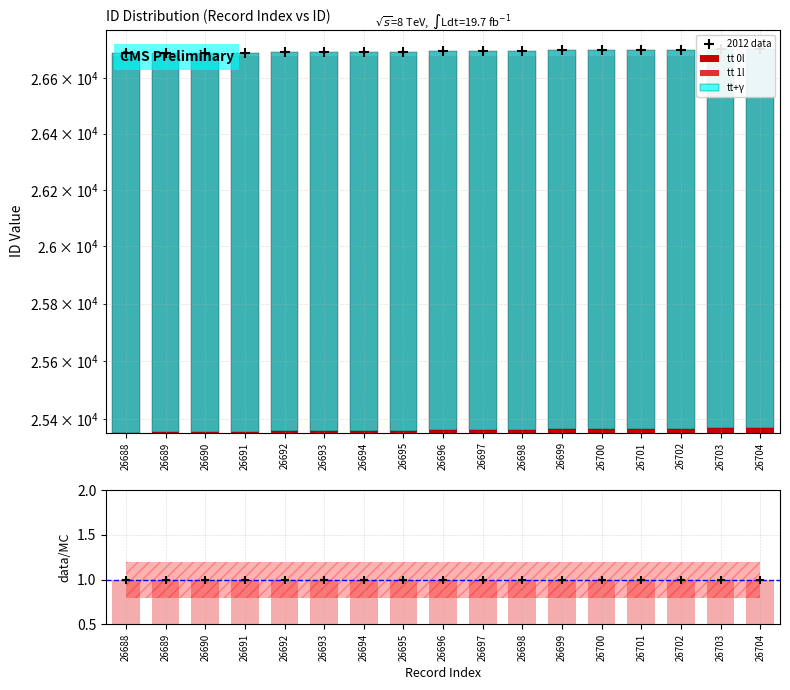

What is the total value across all series at 26698?

53397.0